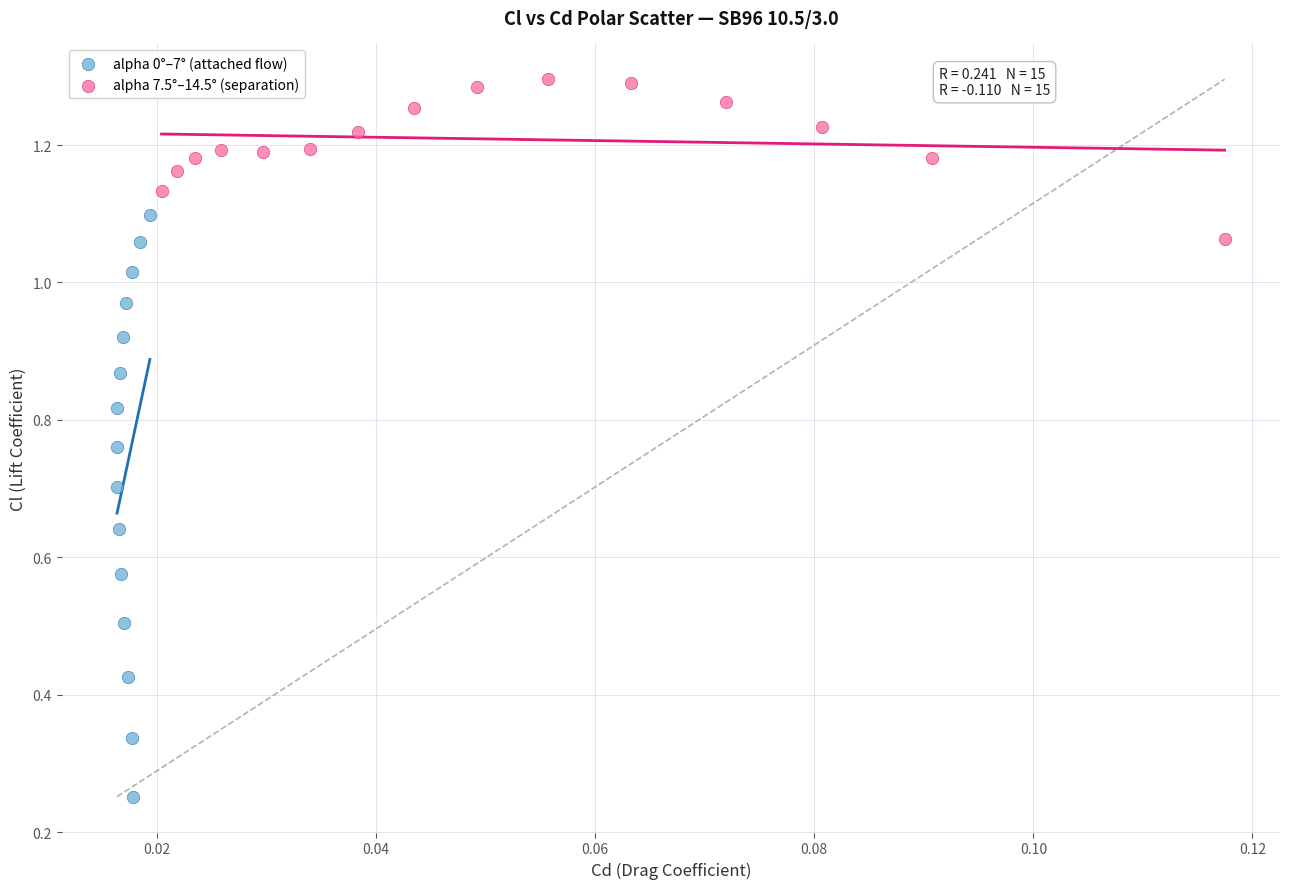

What are all the series names shown in the legend?

alpha 0°–7° (attached flow), alpha 7.5°–14.5° (separation)